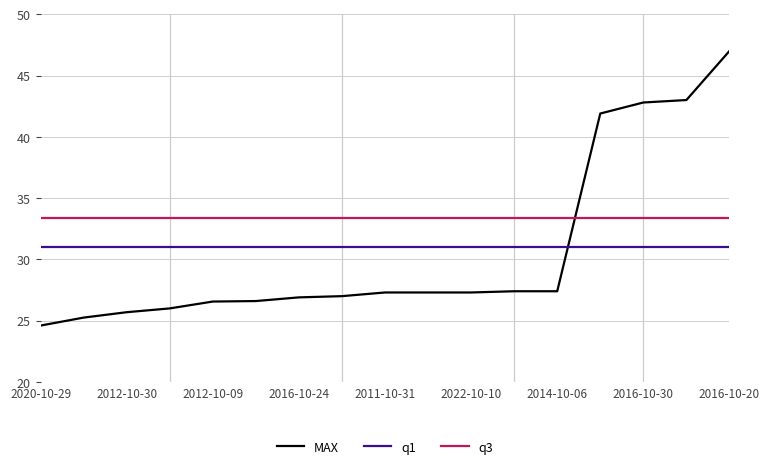

List the series in order of their peak value, lowest first.

q1, q3, MAX